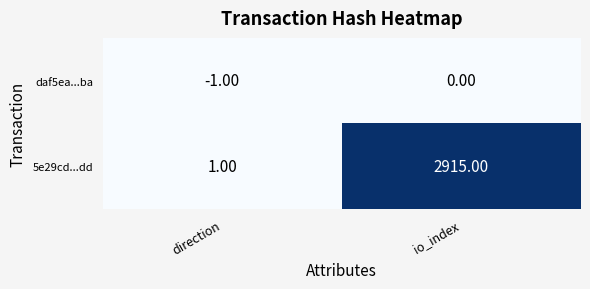

At io_index, list the series in order from largest to smallest.

5e29cd...dd, daf5ea...ba